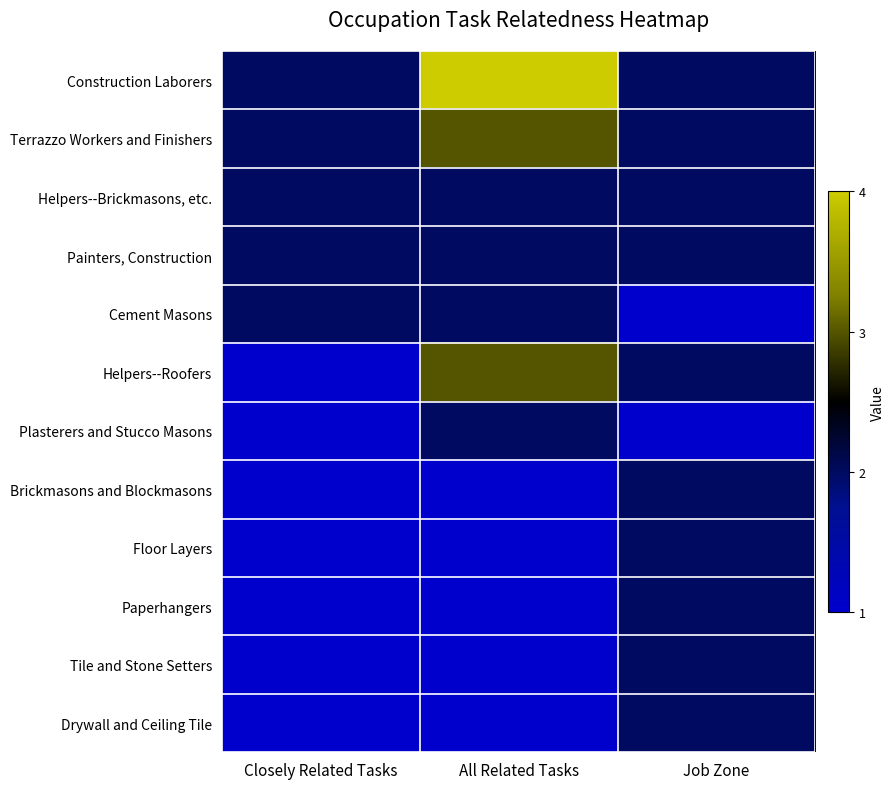

Reading left to right, what are all the values shown in this chart?

Construction Laborers: Closely Related Tasks=2	All Related Tasks=4	Job Zone=2
Terrazzo Workers and Finishers: Closely Related Tasks=2	All Related Tasks=3	Job Zone=2
Helpers--Brickmasons, etc.: Closely Related Tasks=2	All Related Tasks=2	Job Zone=2
Painters, Construction: Closely Related Tasks=2	All Related Tasks=2	Job Zone=2
Cement Masons: Closely Related Tasks=2	All Related Tasks=2	Job Zone=1
Helpers--Roofers: Closely Related Tasks=1	All Related Tasks=3	Job Zone=2
Plasterers and Stucco Masons: Closely Related Tasks=1	All Related Tasks=2	Job Zone=1
Brickmasons and Blockmasons: Closely Related Tasks=1	All Related Tasks=1	Job Zone=2
Floor Layers: Closely Related Tasks=1	All Related Tasks=1	Job Zone=2
Paperhangers: Closely Related Tasks=1	All Related Tasks=1	Job Zone=2
Tile and Stone Setters: Closely Related Tasks=1	All Related Tasks=1	Job Zone=2
Drywall and Ceiling Tile: Closely Related Tasks=1	All Related Tasks=1	Job Zone=2